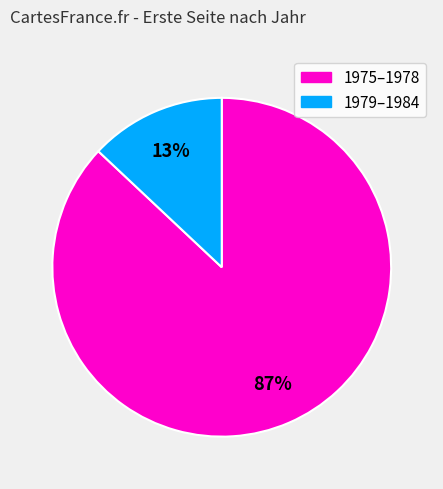

Is there any slice that represents more than half of the pie?

Yes